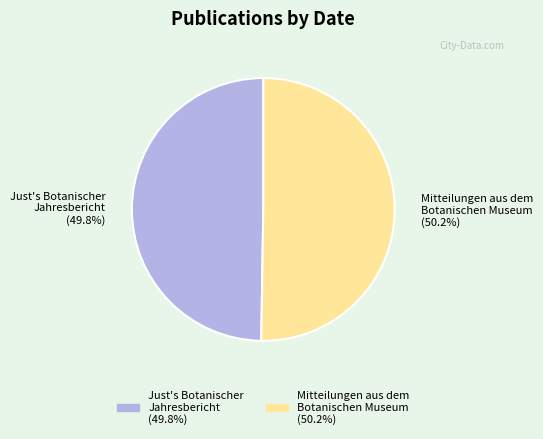

Is there a majority slice in this chart?

Yes